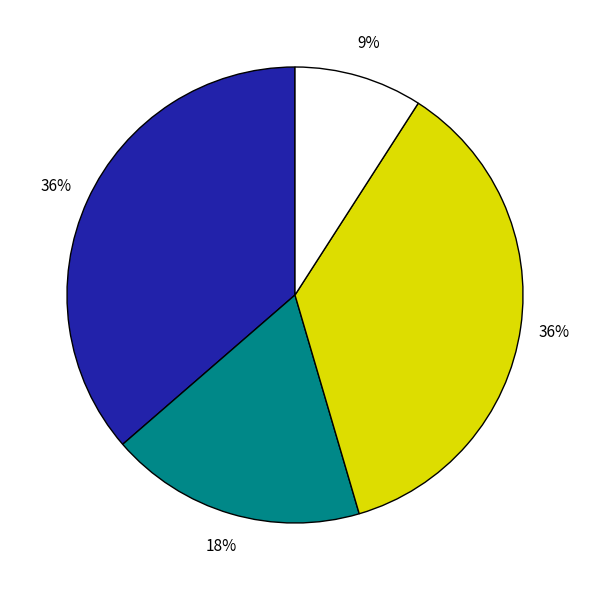

Count the number of slices in the pie.

4